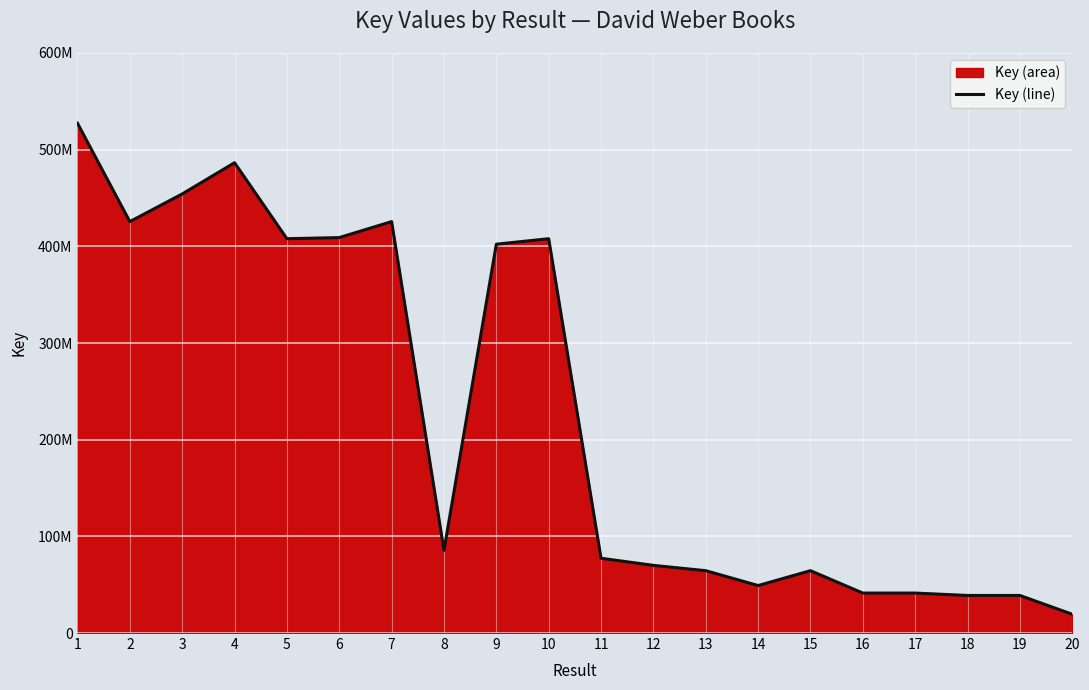

What is the change in value from 14 to 15?

+15386058